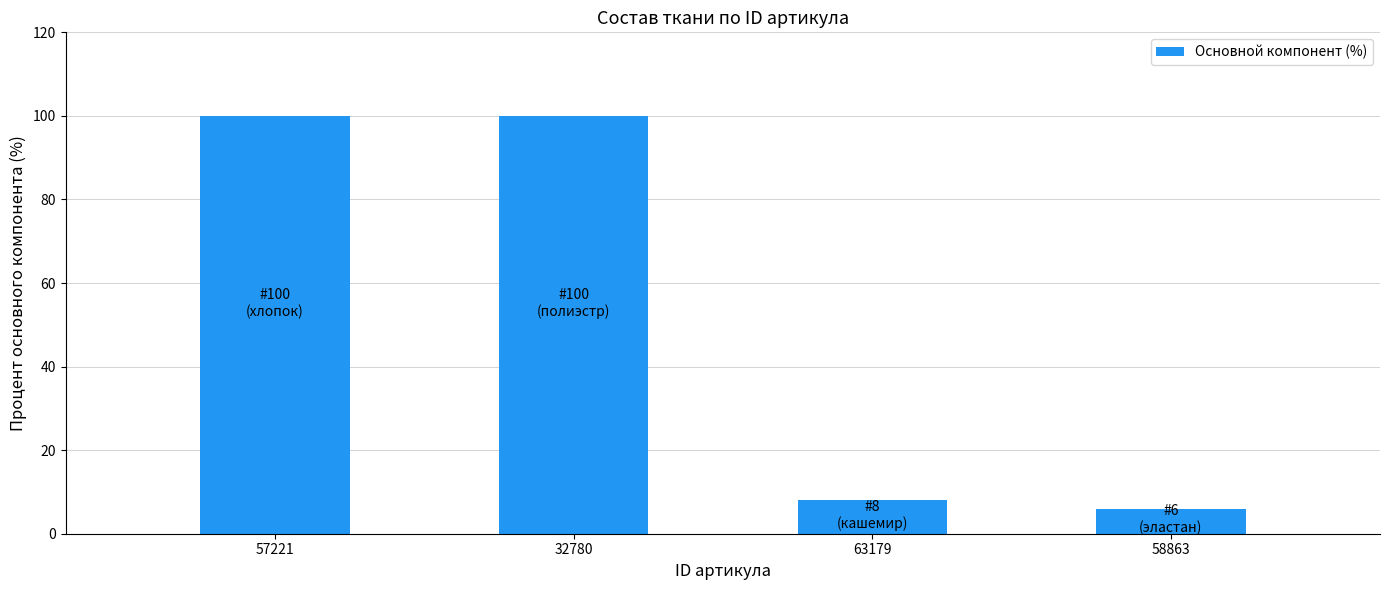

The chart shows a value of 100 at 57221. True or false?

True